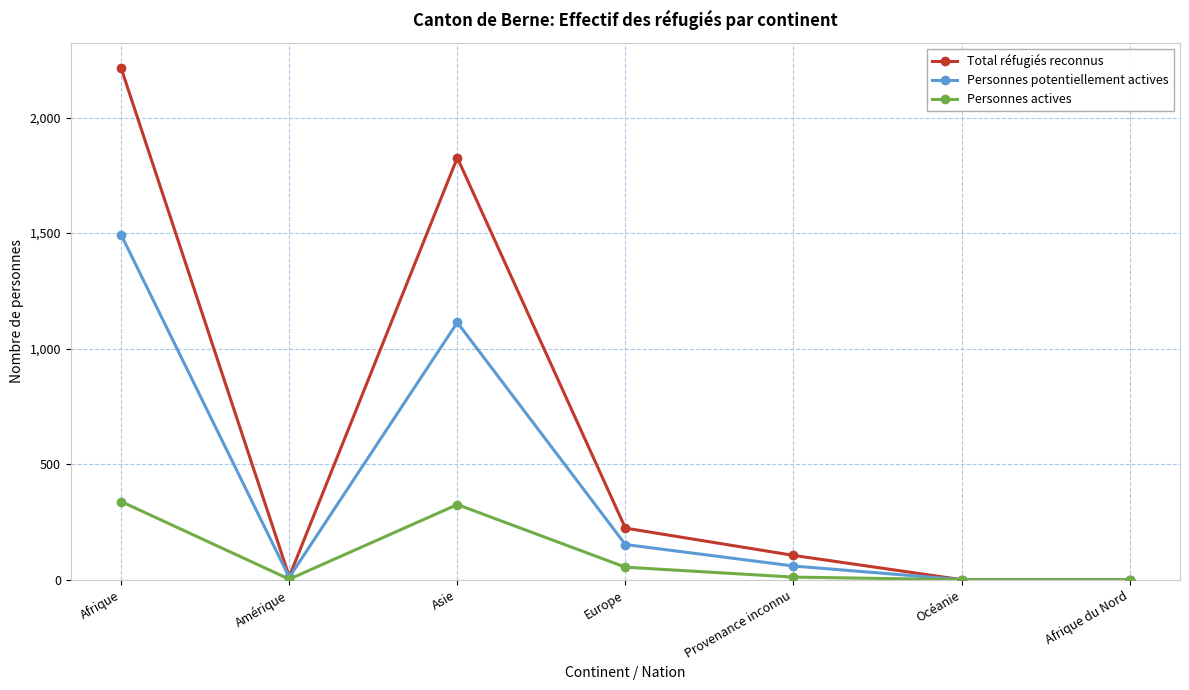

Which series has the largest total across all categories?

Total réfugiés reconnus